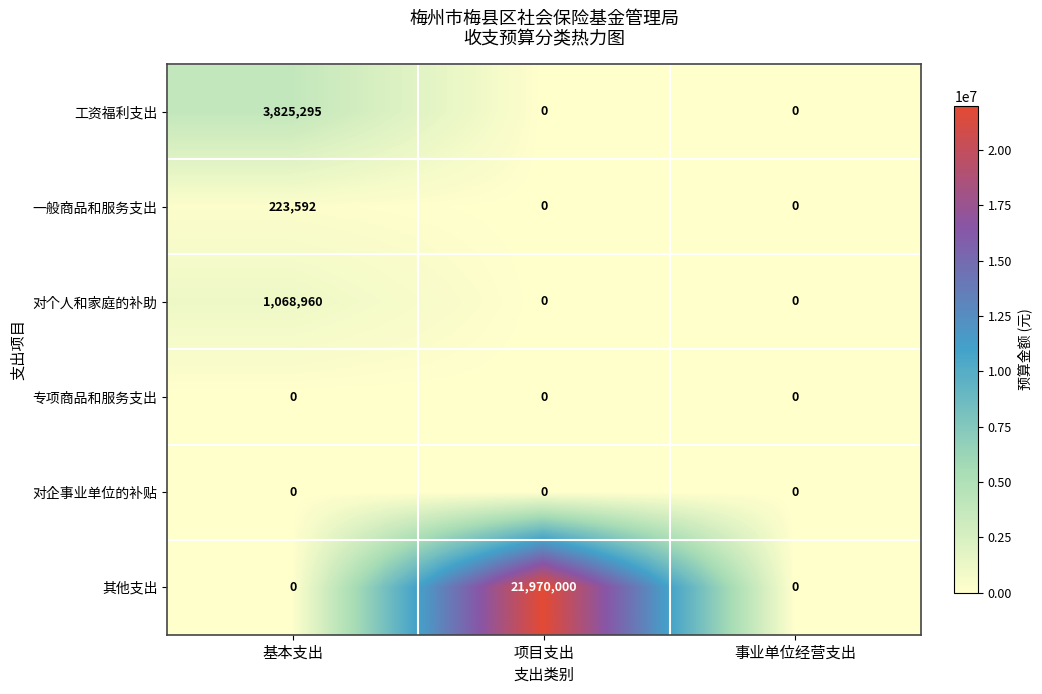

Which category has the highest value across all series?

项目支出